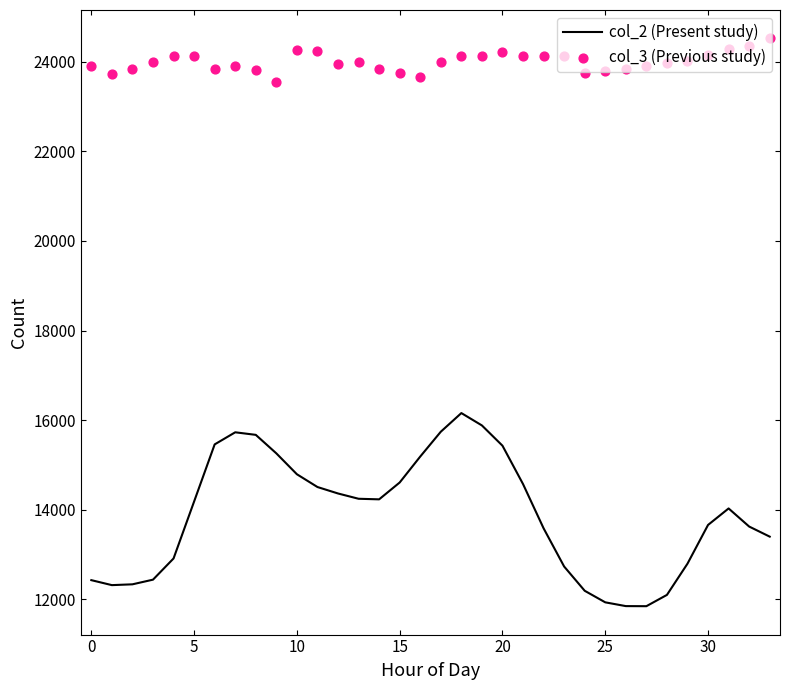

What are all the series names shown in the legend?

col_2 (Present study), col_3 (Previous study)